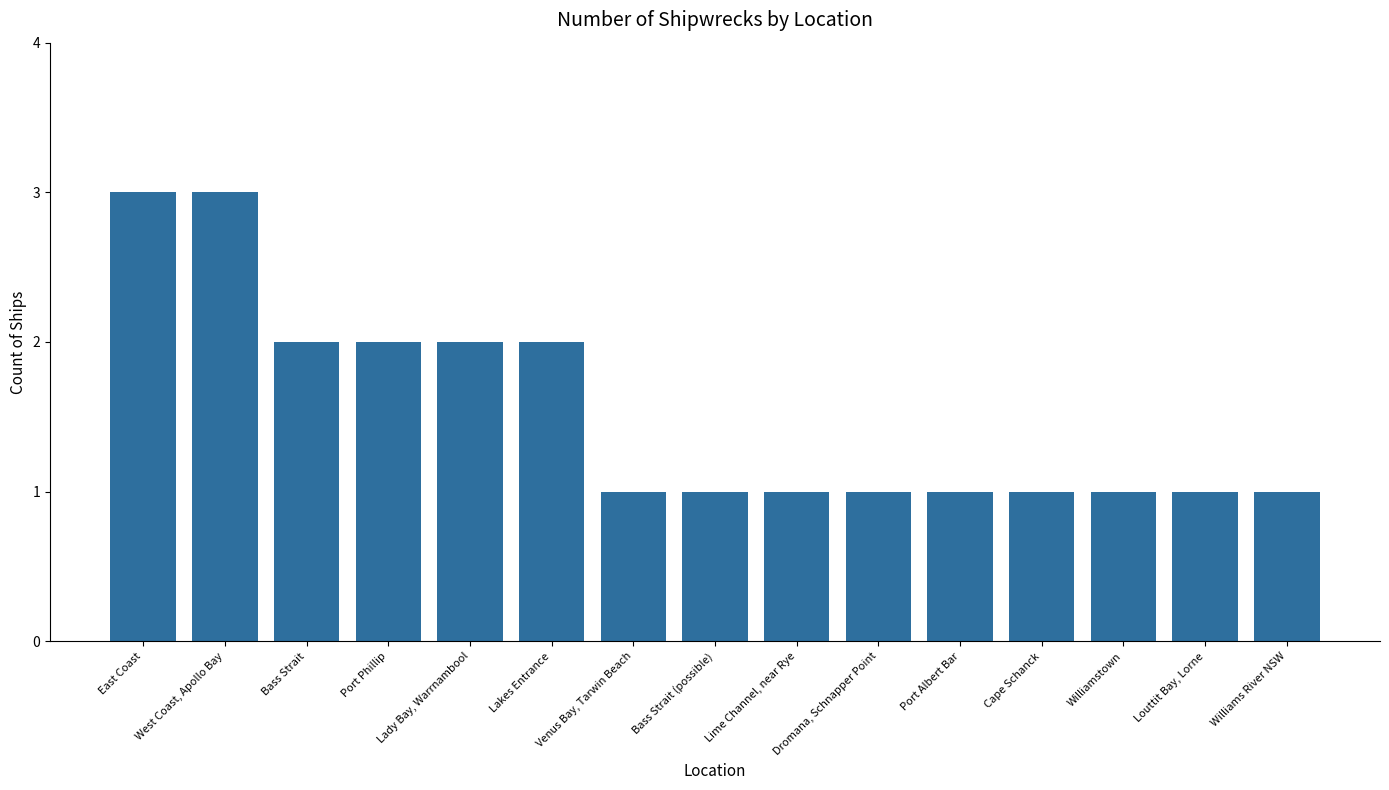

How many bars are there in total?

15